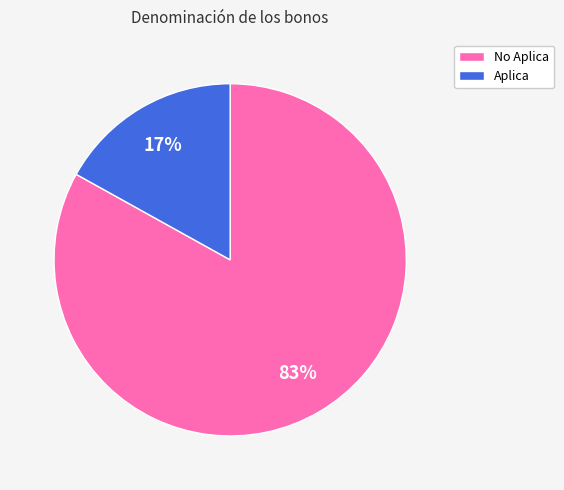

True or false: No Aplica accounts for 83% of the total.

True